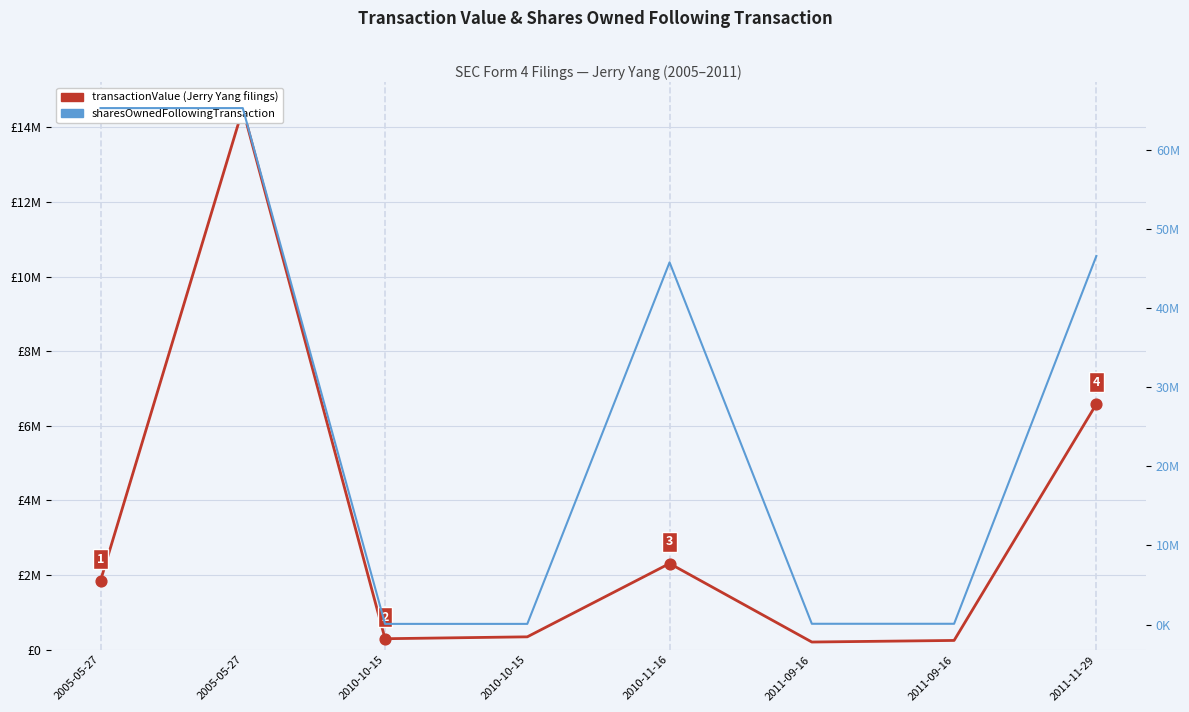

Which series contains the highest Y value?

sharesOwnedFollowingTransaction